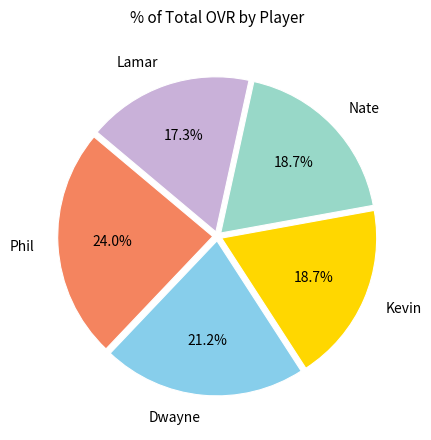

What is the ratio of the value at Kevin to the value at Phil?

0.8